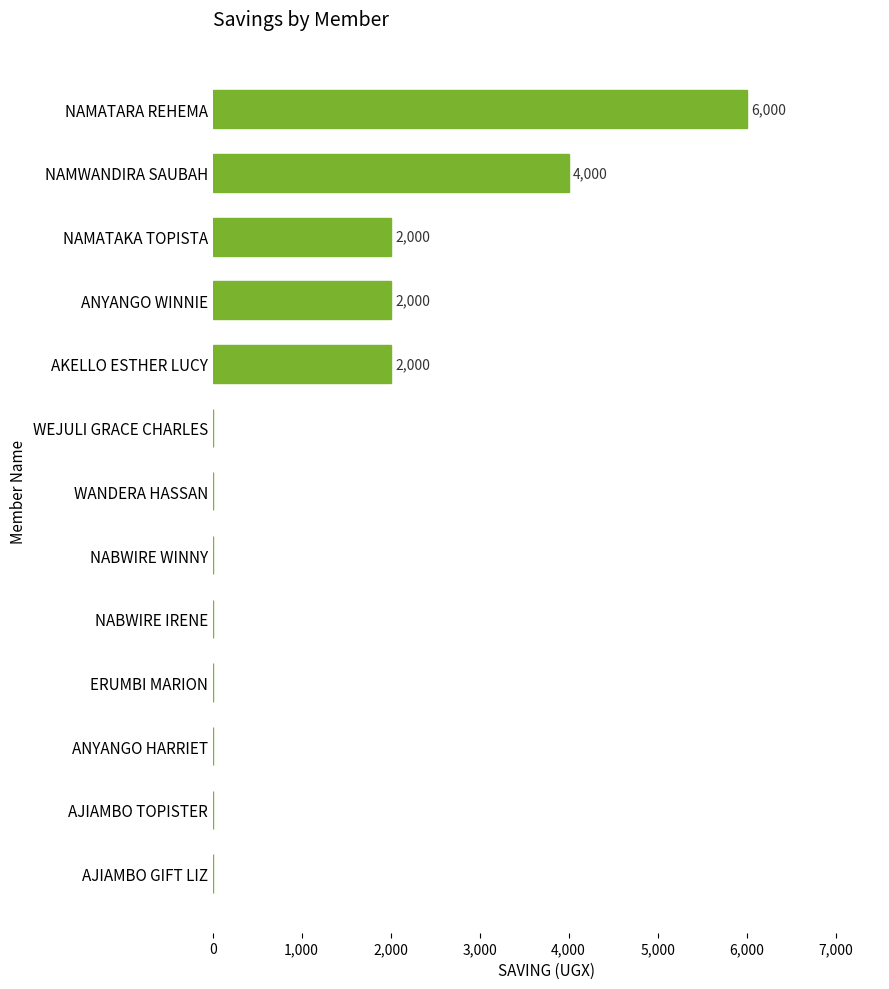

How many data points are above 0?

5